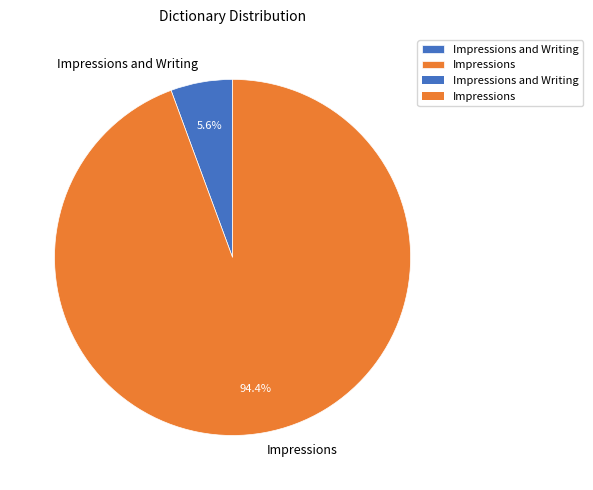

What is the smallest slice in the pie chart?

Impressions and Writing